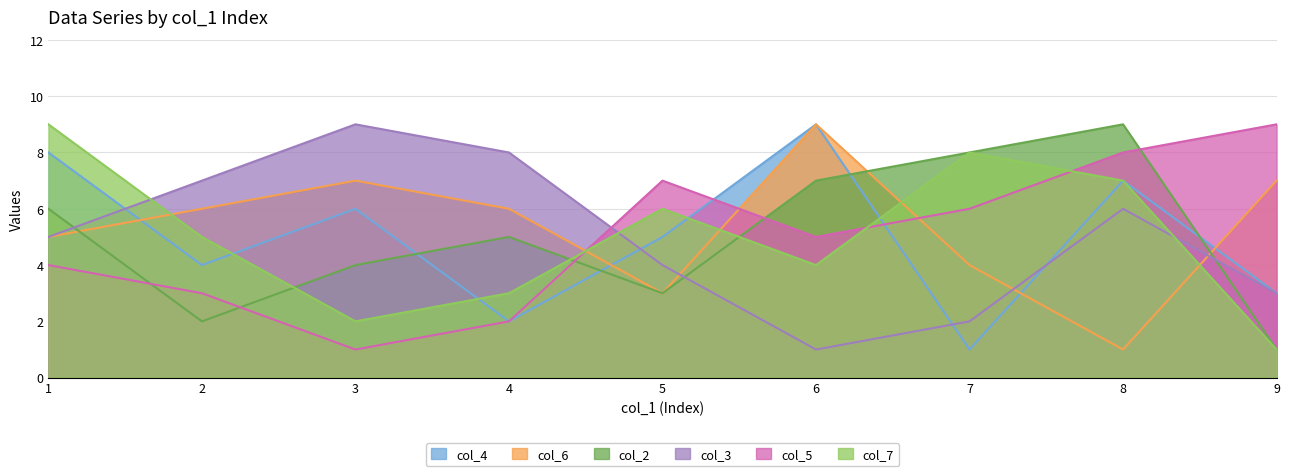

Reading left to right, what are all the values shown in this chart?

col_4: 8	4	6	2	5	9	1	7	3
col_6: 5	6	7	6	3	9	4	1	7
col_2: 6	2	4	5	3	7	8	9	1
col_3: 5	7	9	8	4	1	2	6	3
col_5: 4	3	1	2	7	5	6	8	9
col_7: 9	5	2	3	6	4	8	7	1